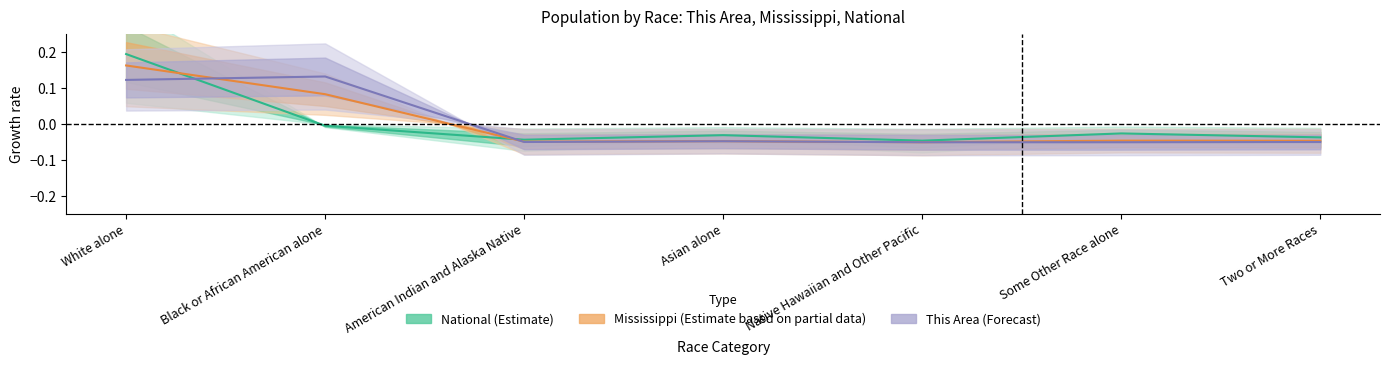

How many data points does each series have?

7